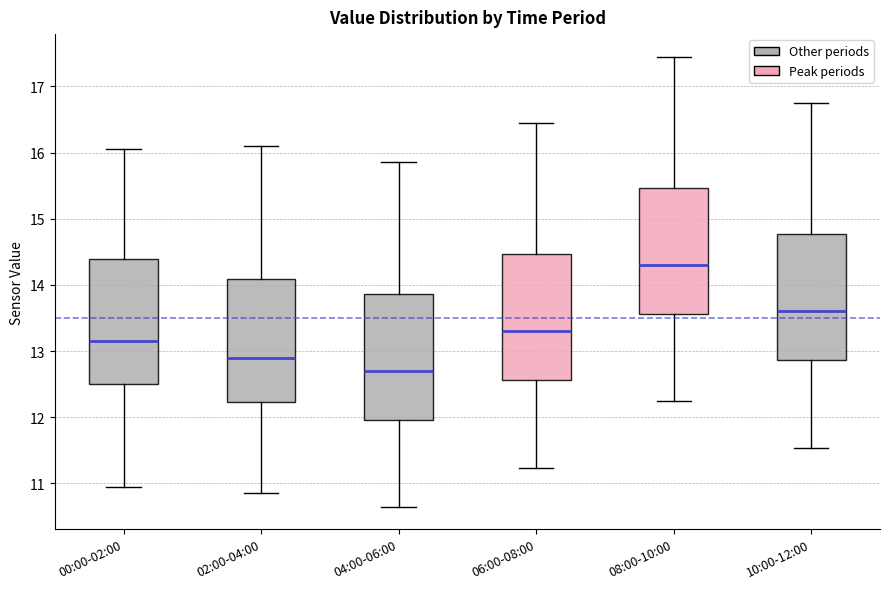

Where does the upper whisker of the box for 04:00-06:00 end on the y-axis? The values are not printed on the chart, so give them approximately, as read against the axis.

15.9